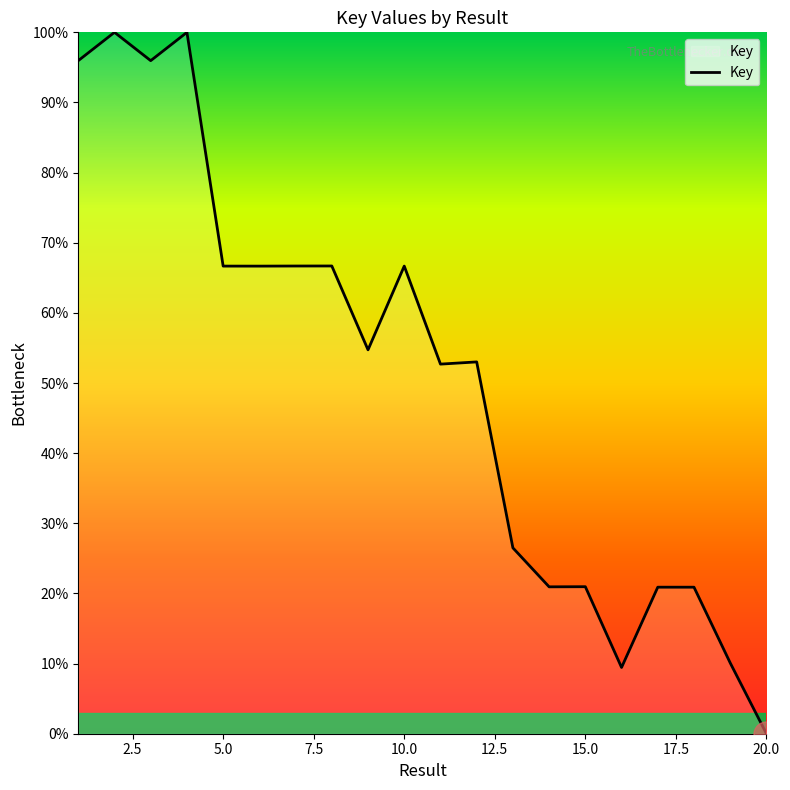

What is the maximum value shown in the chart?

100.0